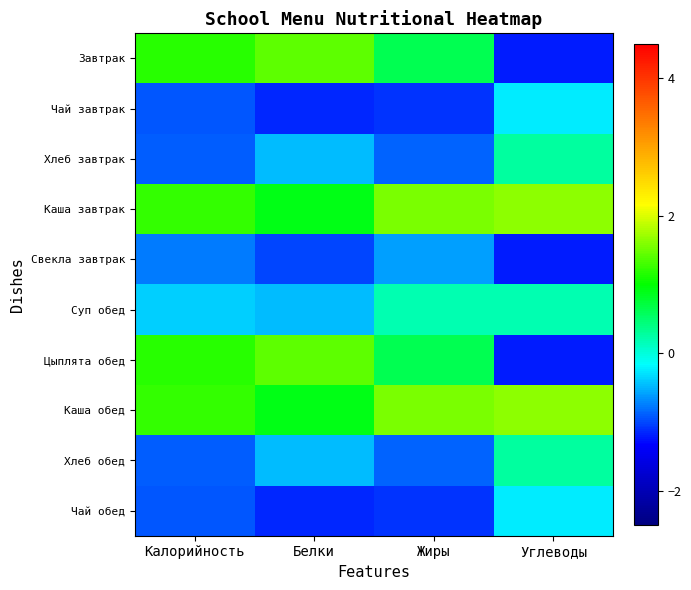

How many data points does each series have?

4